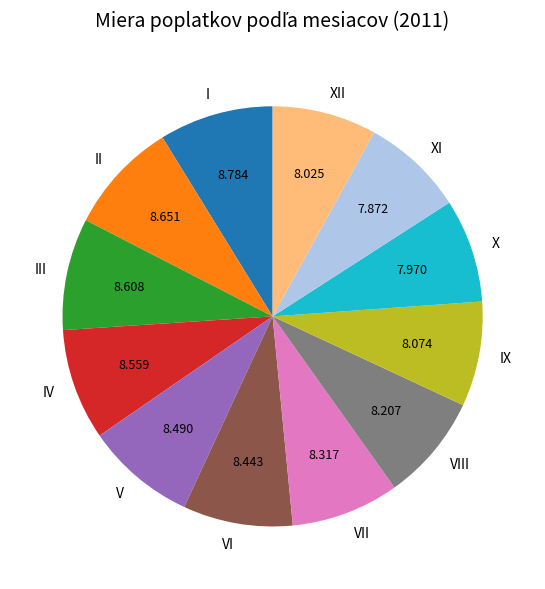

Approximately how many times larger is the value at IV compared to X?

1.1